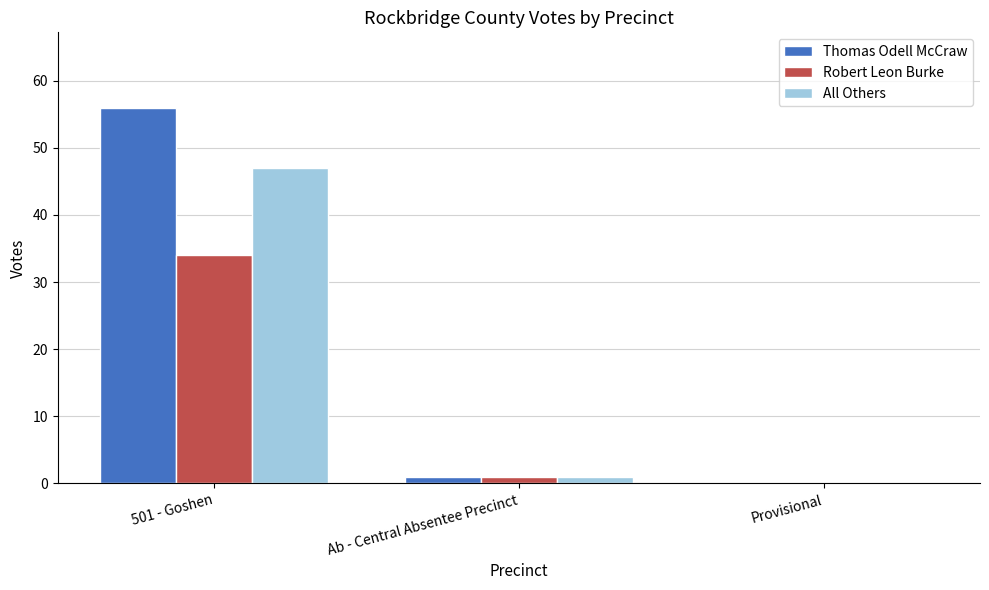

The All Others series shows 18 at 501 - Goshen. True or false?

False